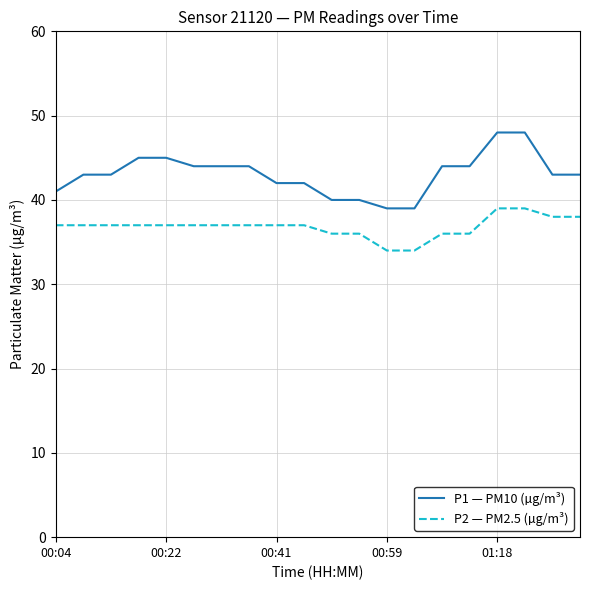

Which series has the widest spread of values?

P1 — PM10 (µg/m³)